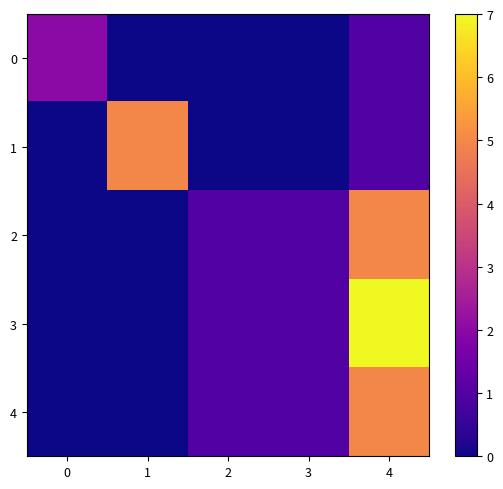

Reading right to left, extract all data points from this chart.

0: 4=1	3=0	2=0	1=0	0=2
1: 4=1	3=0	2=0	1=5	0=0
2: 4=5	3=1	2=1	1=0	0=0
3: 4=7	3=1	2=1	1=0	0=0
4: 4=5	3=1	2=1	1=0	0=0